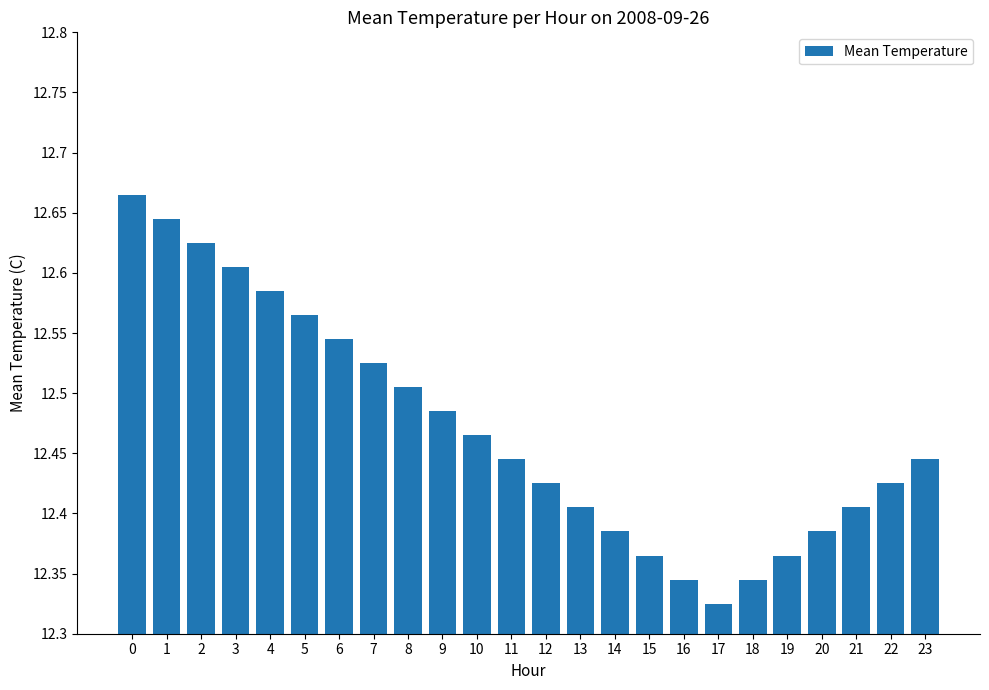

Is it true that the value at 19 is 12.4?

True